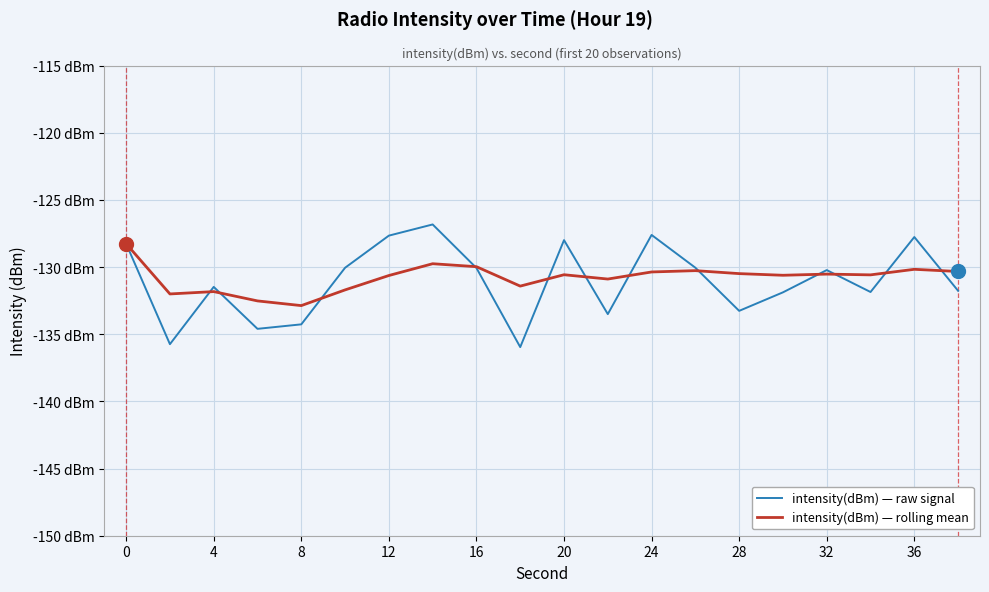

Does the chart have visible grid lines?

Yes